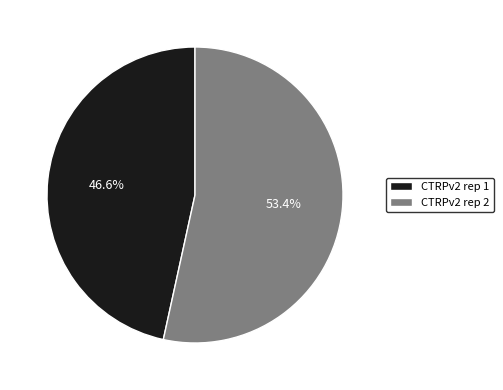

The CTRPv2 rep 2 slice represents 64% of the pie. True or false?

False